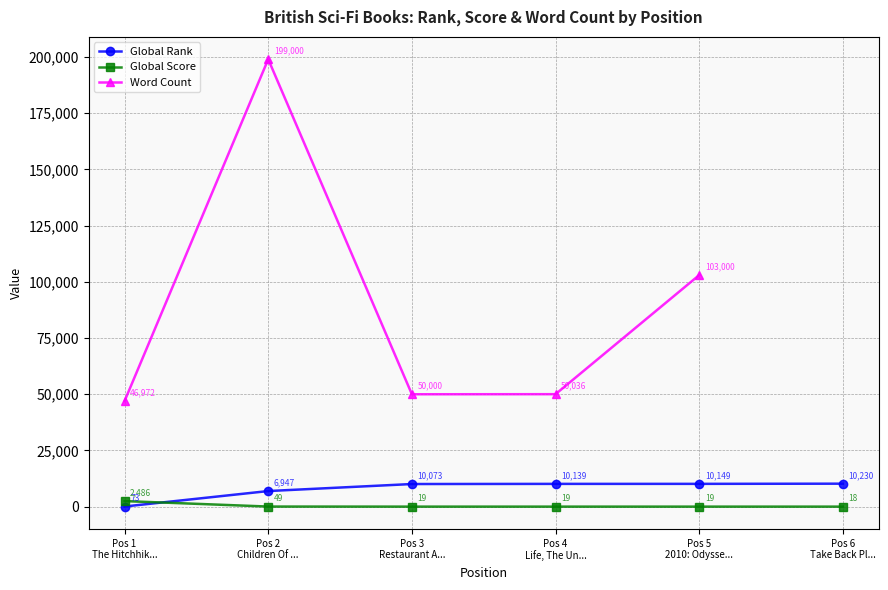

At how many categories does at least one series exceed 140246?

1